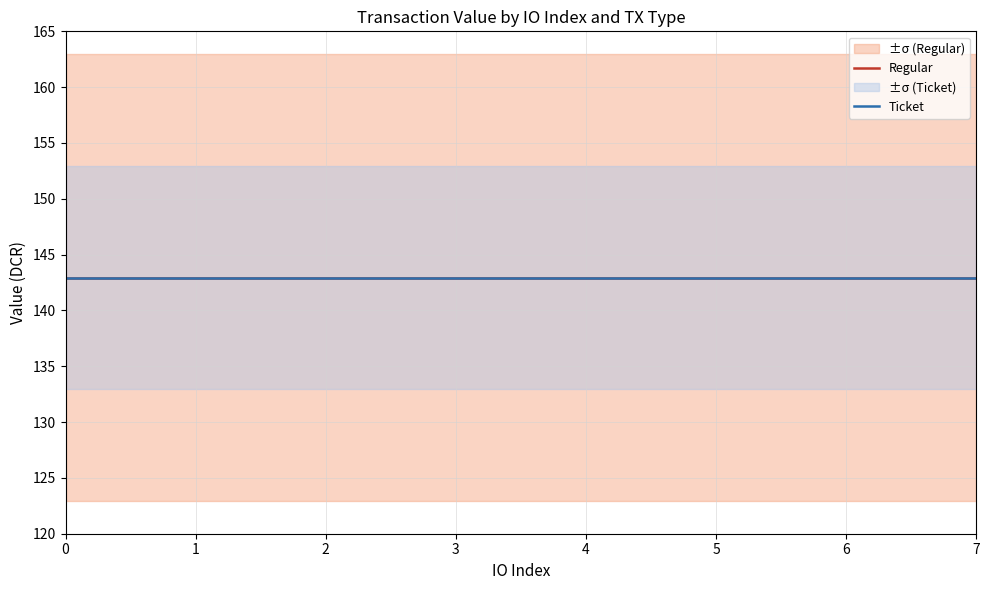

What is the value of the Ticket_value point at the 7th from the left?

142.9